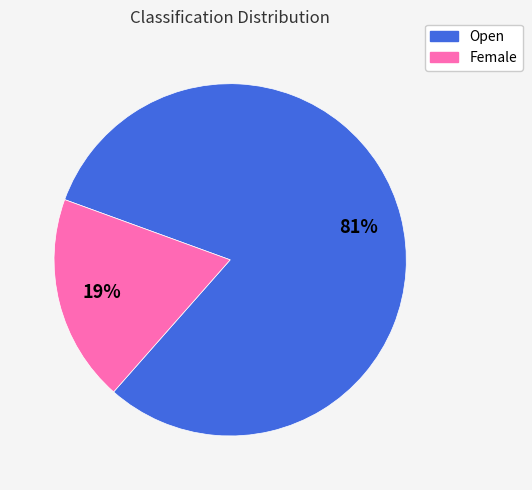

What percentage is the Female slice, to the nearest percent?

19%